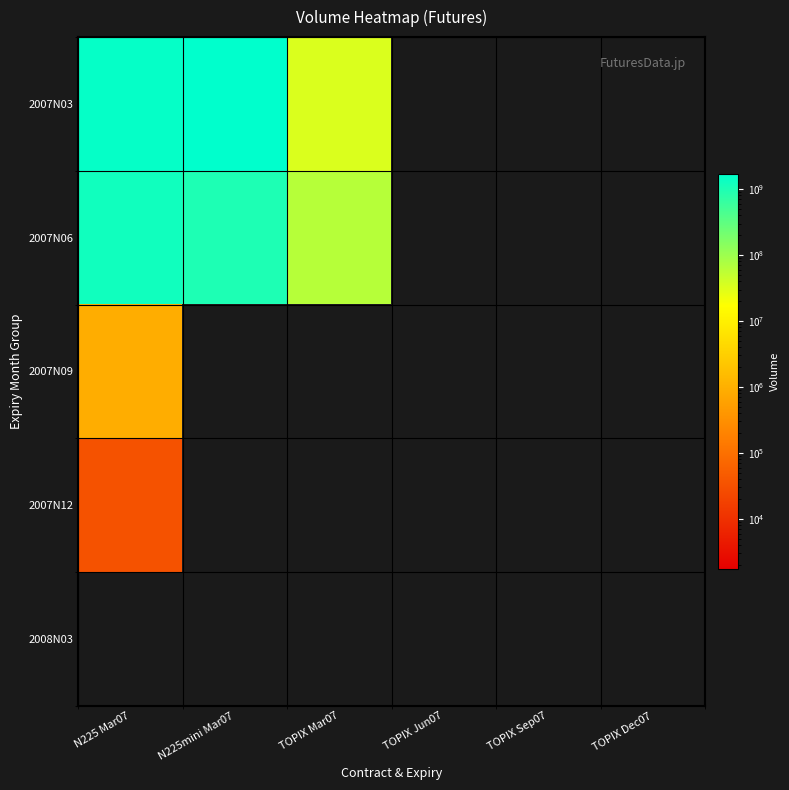

At which category is the sum across all series the highest?

N225 Mar07